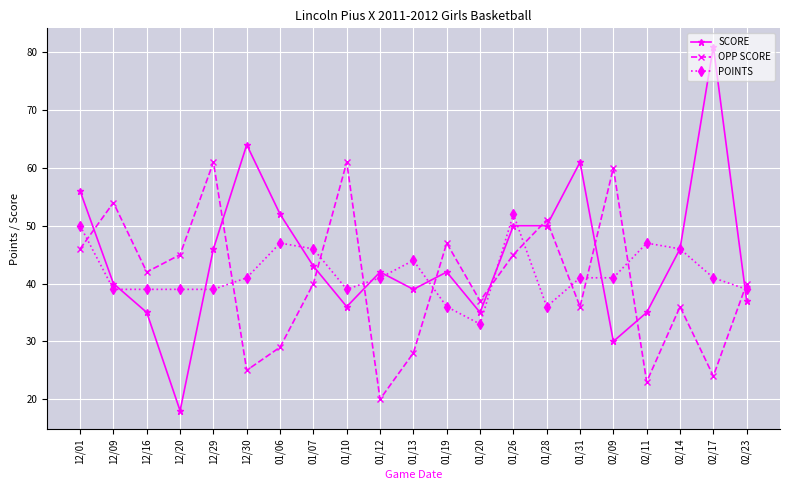

What is the spread (max minus min) of values at 12/09?

15